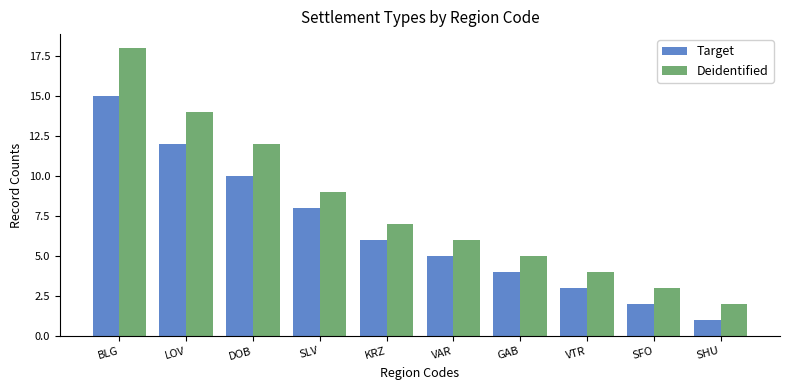

At which label does Target first exceed 6?

BLG